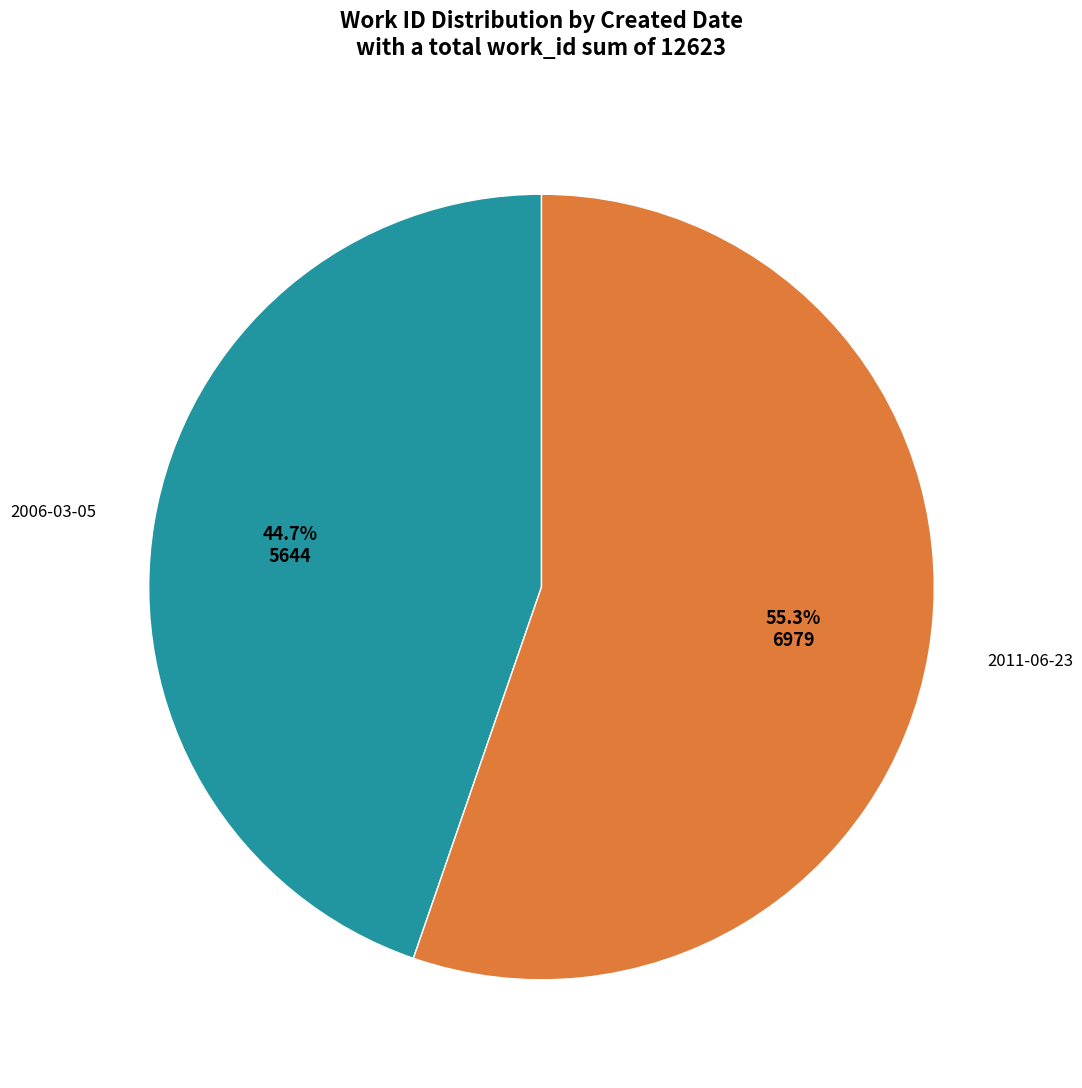

What is the largest slice in the pie chart?

2011-06-23